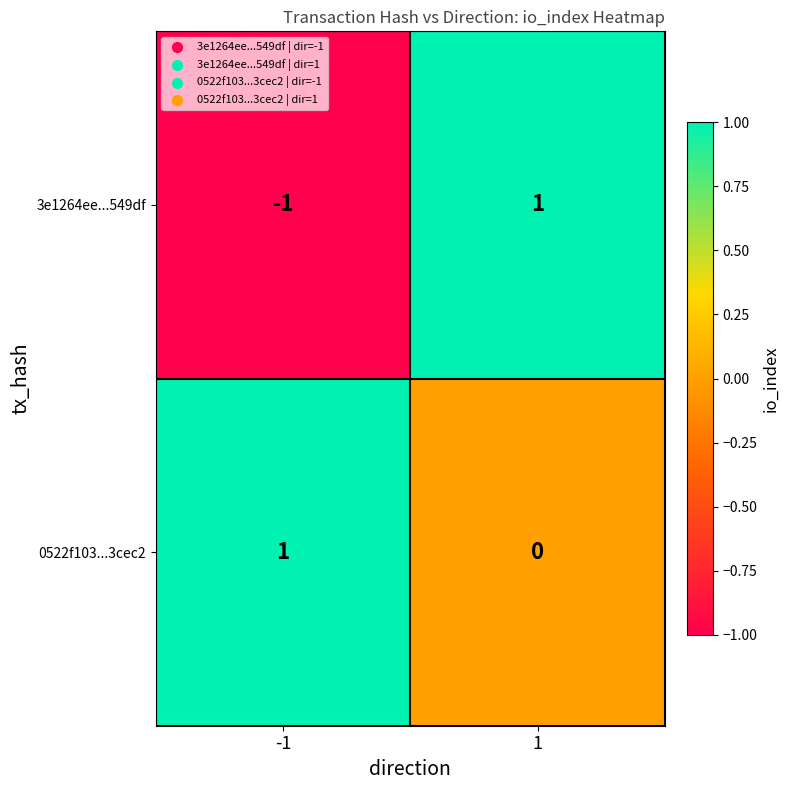

The 0522f103...3cec2 series shows 0 at 1. True or false?

True